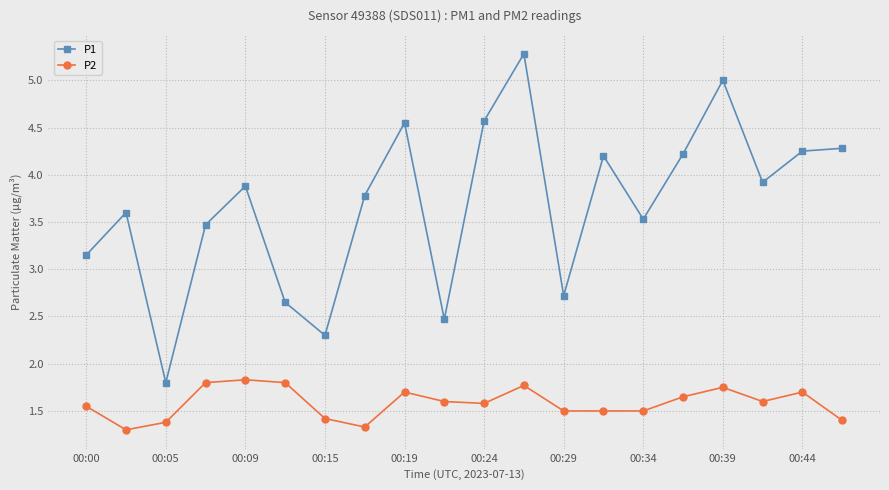

What is the minimum value for P2?

1.3